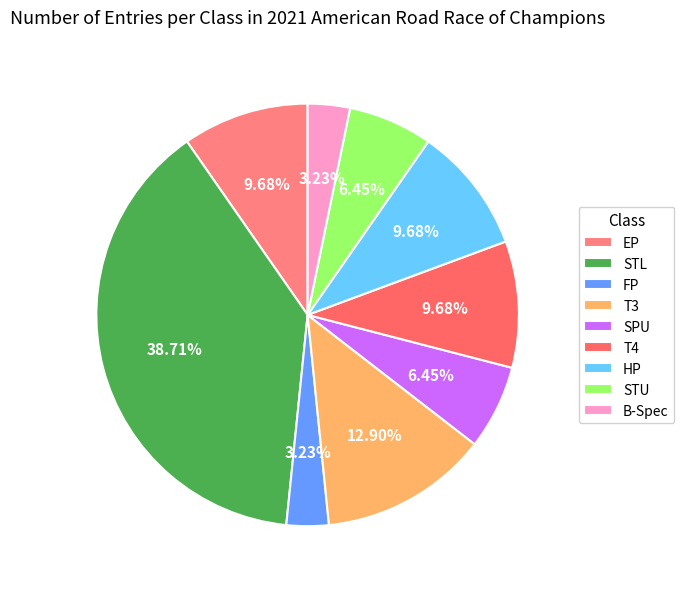

How much of the chart is everything except T3?

87.1%